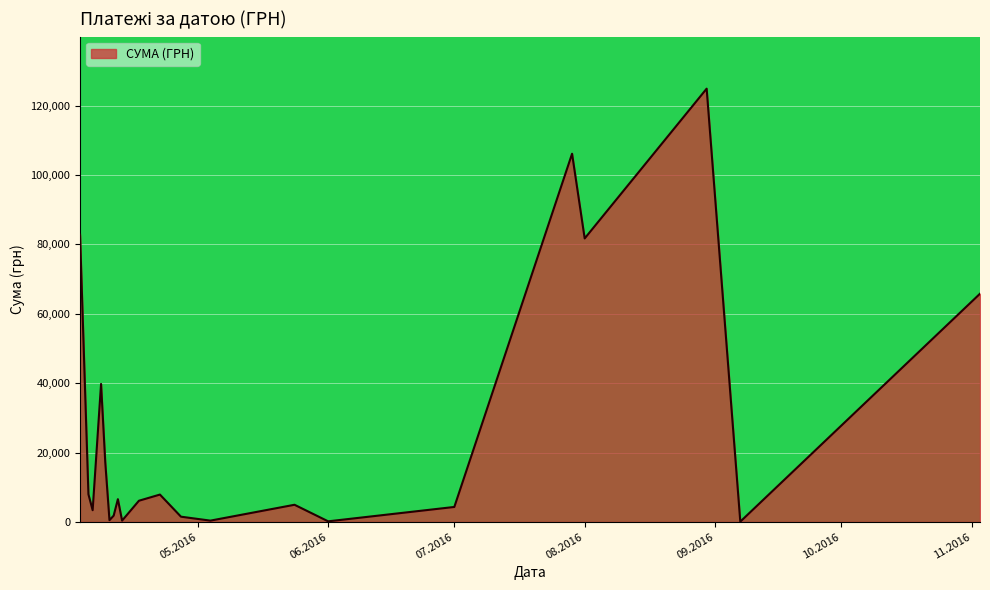

What is the difference between the maximum and minimum values?

124820.3